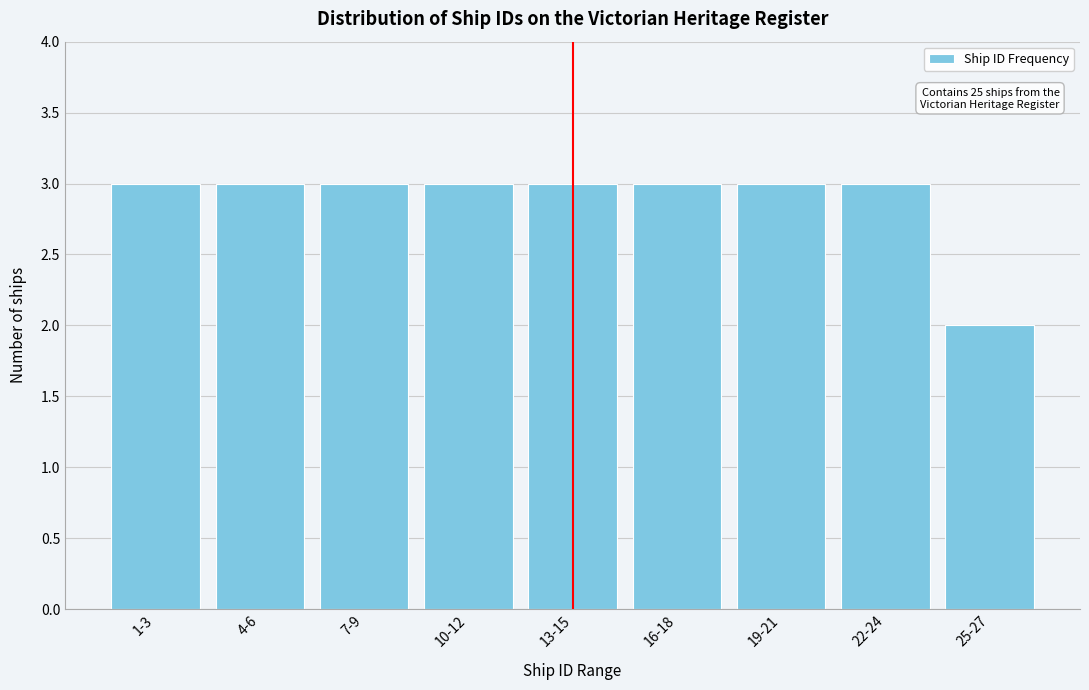

Reading left to right, transcribe all the data shown in this chart.

1-3=3	4-6=3	7-9=3	10-12=3	13-15=3	16-18=3	19-21=3	22-24=3	25-27=2